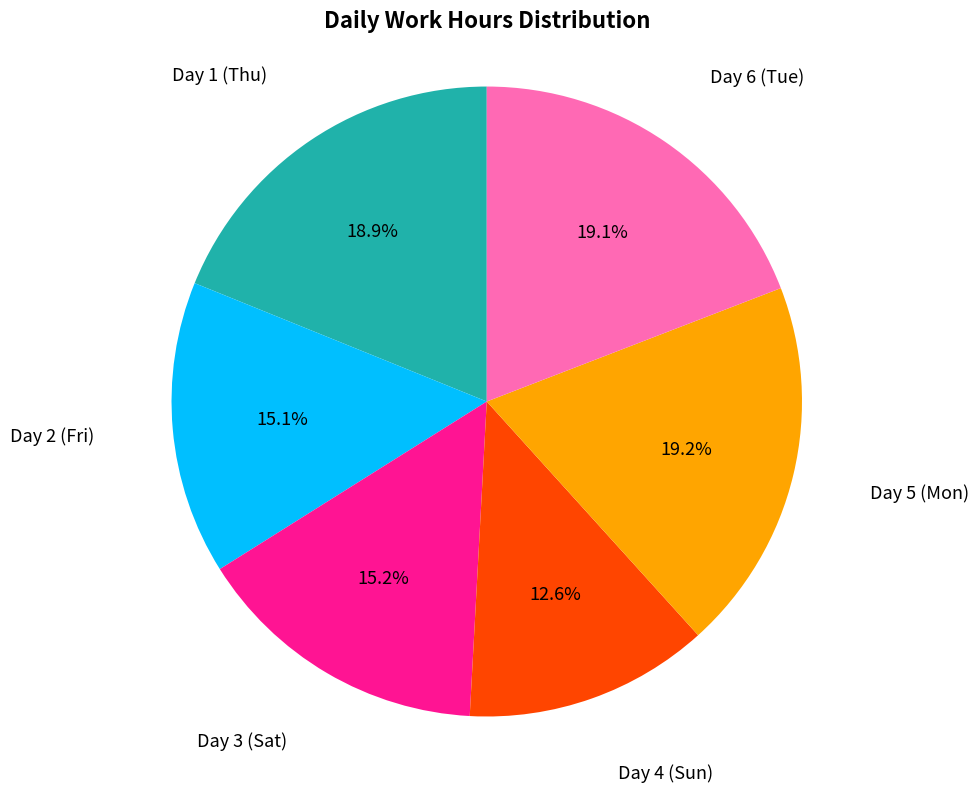

To the nearest percent, what percentage of the pie is Day 4 (Sun)?

13%